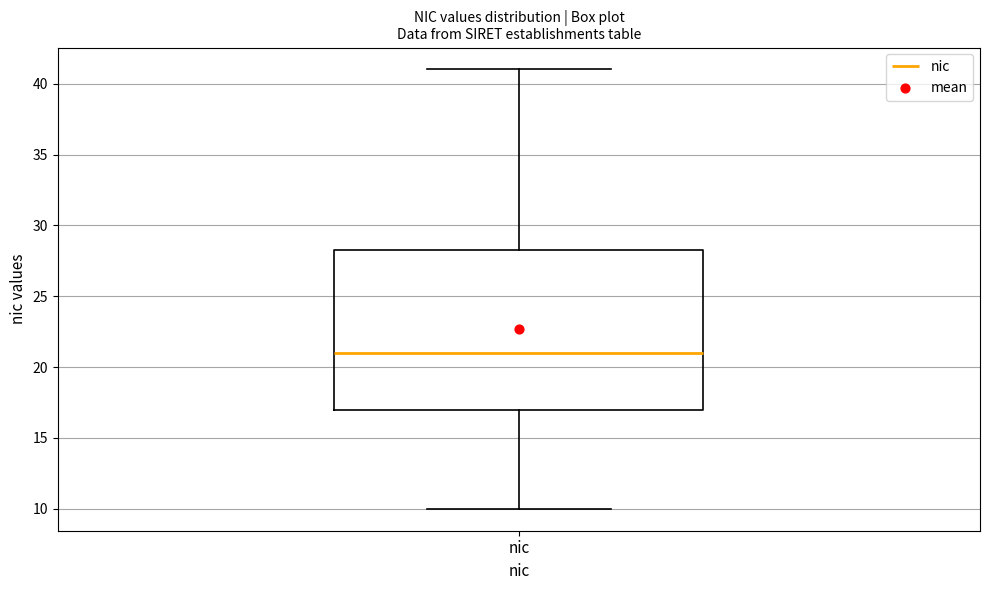

Read this box plot against the y-axis: the position of the median line, the range covered by the box, and the ends of both whiskers. The values are not printed on the chart, so give them approximately, as read against the axis.

median 21.0, box 17.0 to 28.5, whiskers 10.0 to 41.0